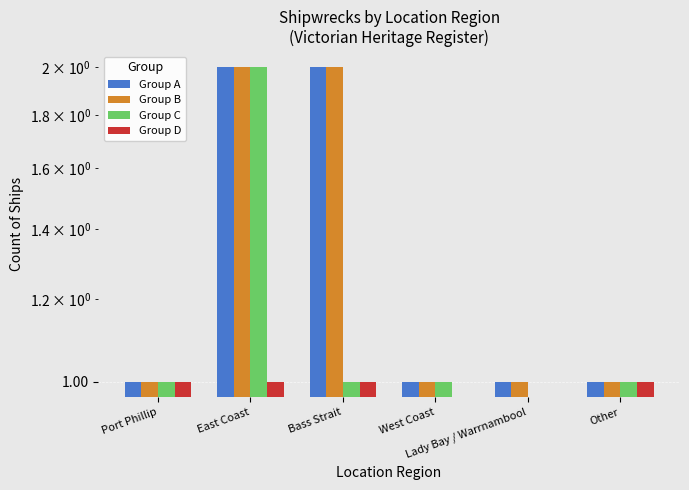

Reading left to right, what are all the values shown in this chart?

Group A: 1	2	2	1	1	1
Group B: 1	2	2	1	1	1
Group C: 1	2	1	1	0	1
Group D: 1	1	1	0	0	1